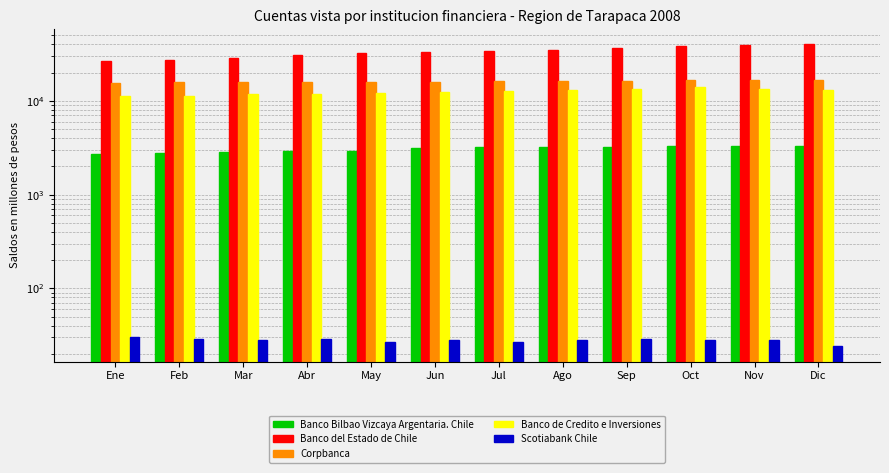

What is the difference between the maximum and minimum values in the Banco Bilbao Vizcaya Argentaria. Chile series?

553